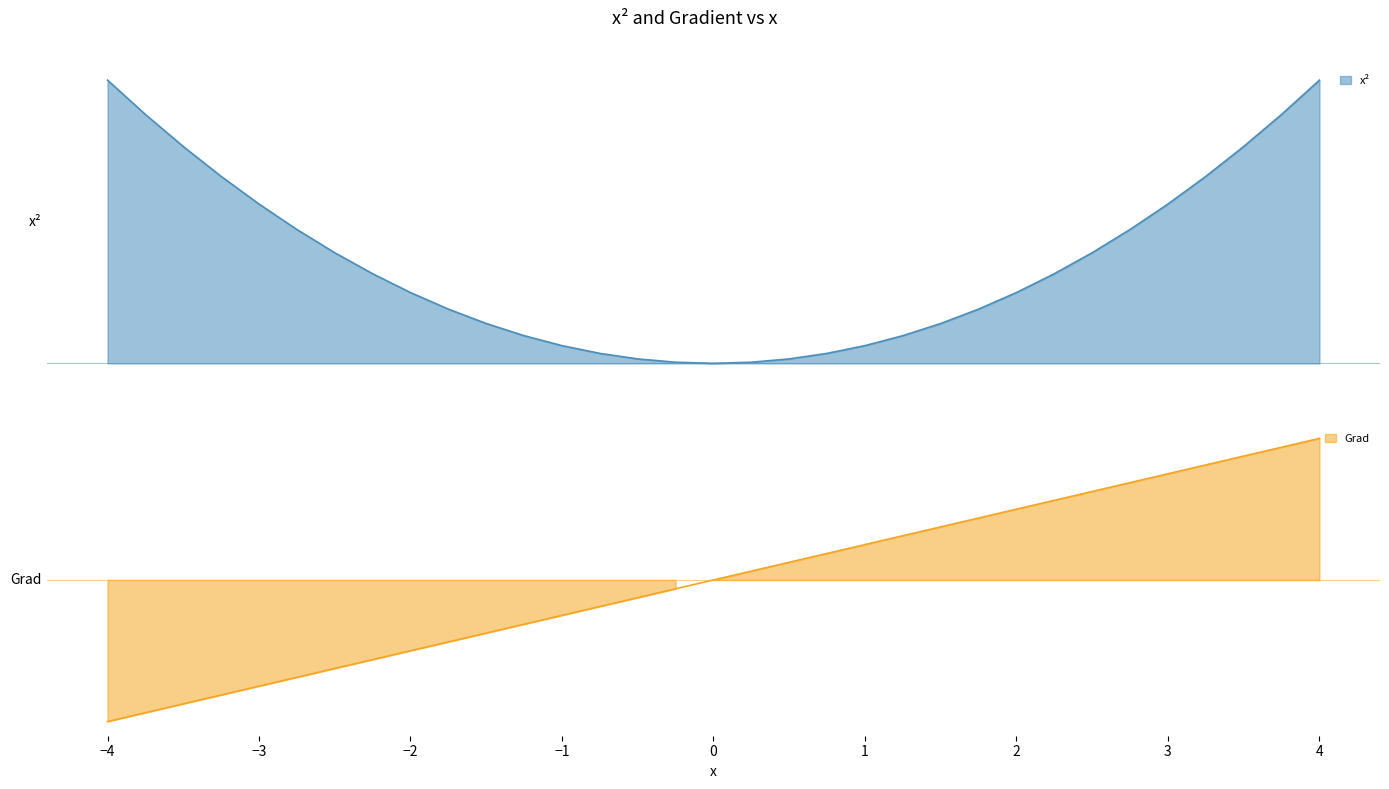

What is the difference between the highest and lowest values at 3.0?

3.0